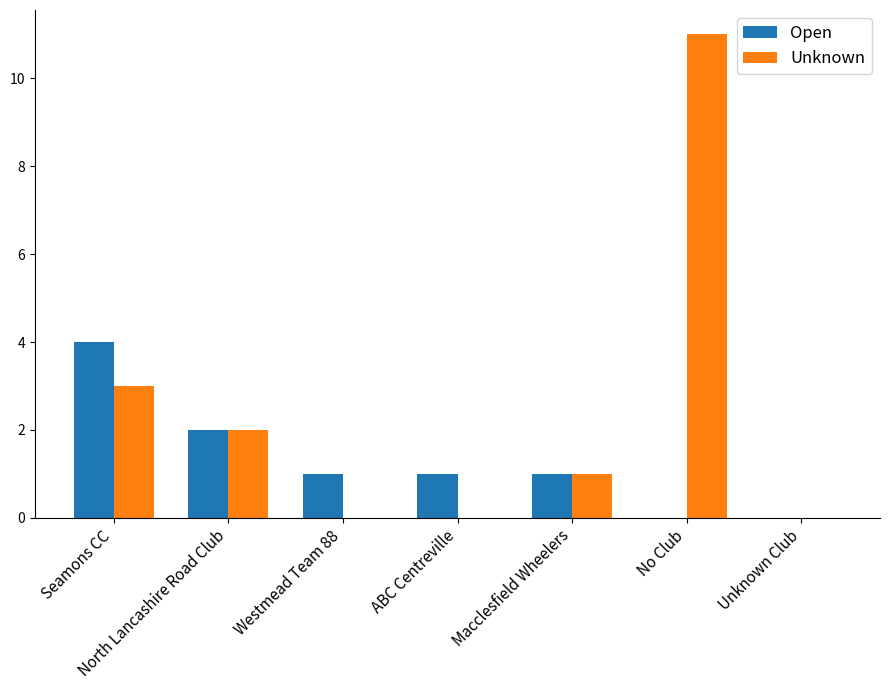

Which series changed the most between Seamons CC and North Lancashire Road Club?

Open